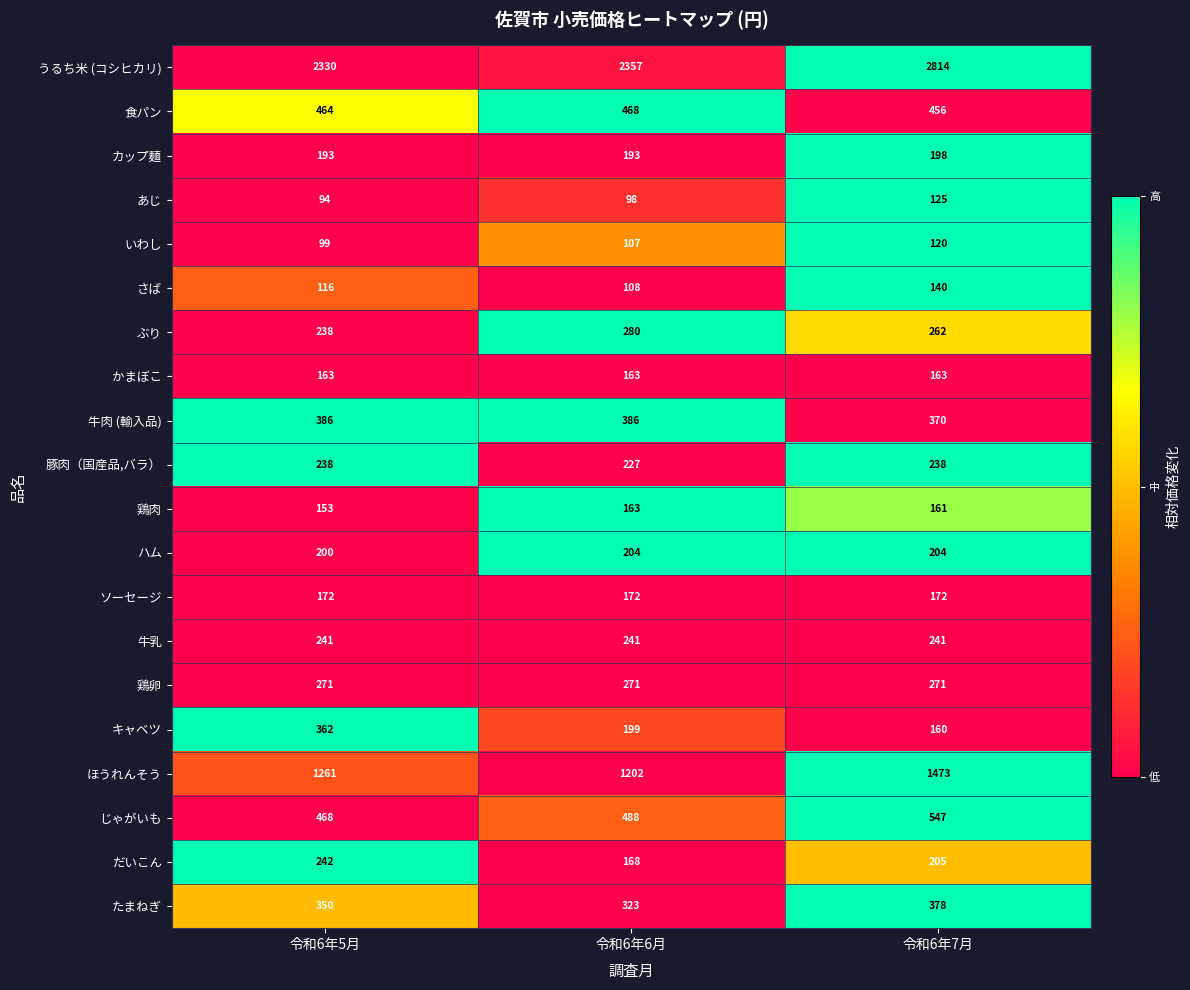

Read the あじ value at 令和6年5月, to the nearest 10.

90